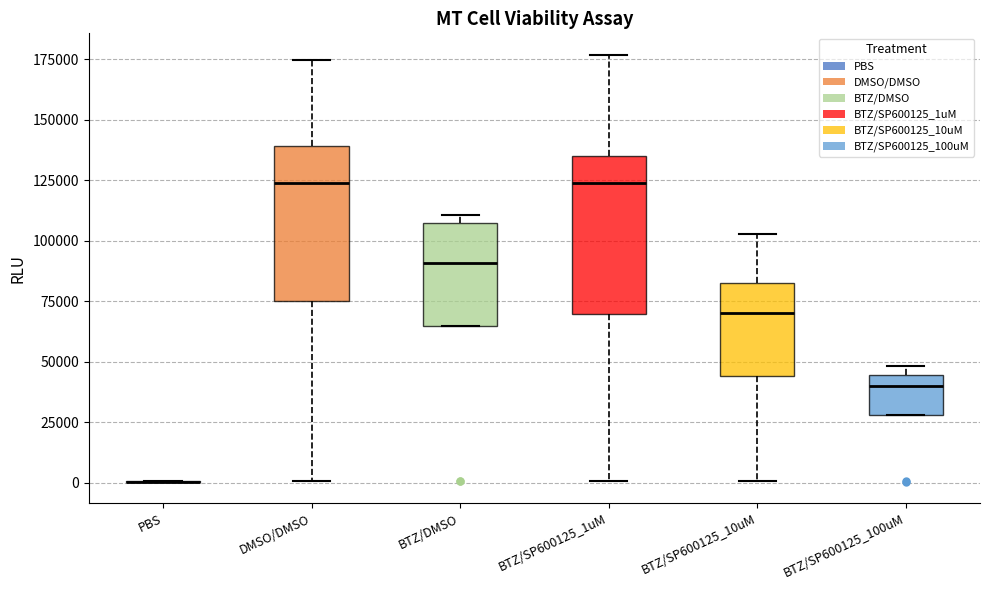

Reading left to right, read every box against the y-axis: the position of its median line, the range the box covers, and the ends of its whiskers. The values are not printed on the chart, so give them approximately, as read against the axis.

PBS: box collapsed to a line at 0, whiskers 0 to 0
DMSO/DMSO: median 125000, box 75000 to 140000, whiskers 0 to 175000
BTZ/DMSO: median 90000, box 65000 to 105000, whiskers 65000 to 110000
BTZ/SP600125_1uM: median 125000, box 70000 to 135000, whiskers 0 to 175000
BTZ/SP600125_10uM: median 70000, box 45000 to 80000, whiskers 0 to 105000
BTZ/SP600125_100uM: median 40000, box 30000 to 45000, whiskers 30000 to 50000